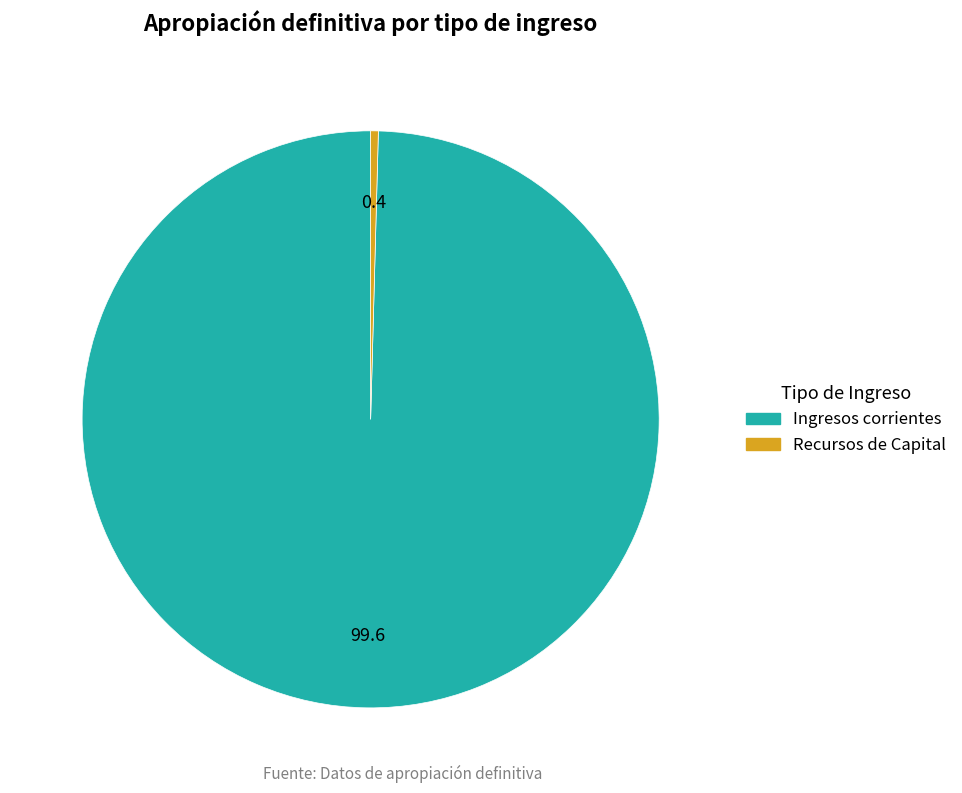

Count the number of slices in the pie.

2